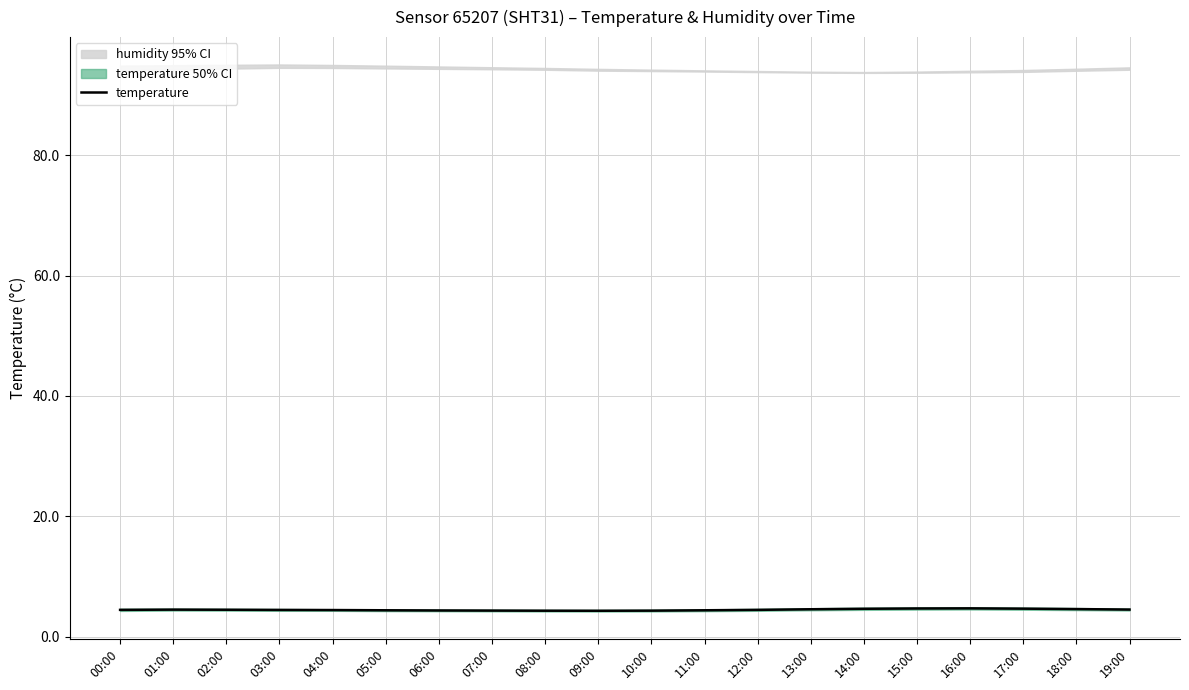

Reading left to right, extract all data points from this chart.

4.5	4.5	4.5	4.4	4.4	4.4	4.3	4.3	4.3	4.3	4.3	4.4	4.5	4.5	4.6	4.7	4.7	4.7	4.6	4.5